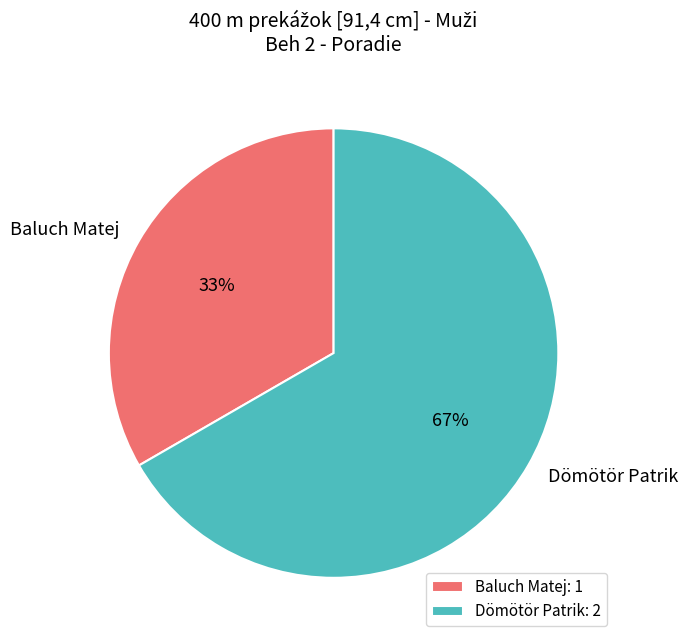

True or false: Dömötör Patrik accounts for 78% of the total.

False